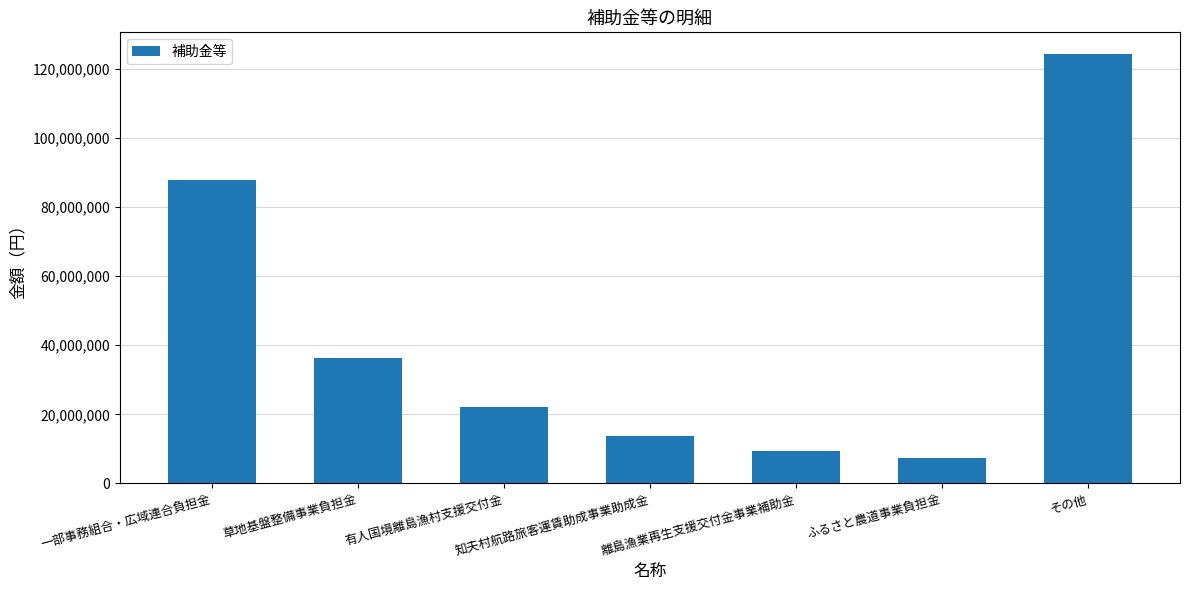

How many distinct data groups are displayed?

1